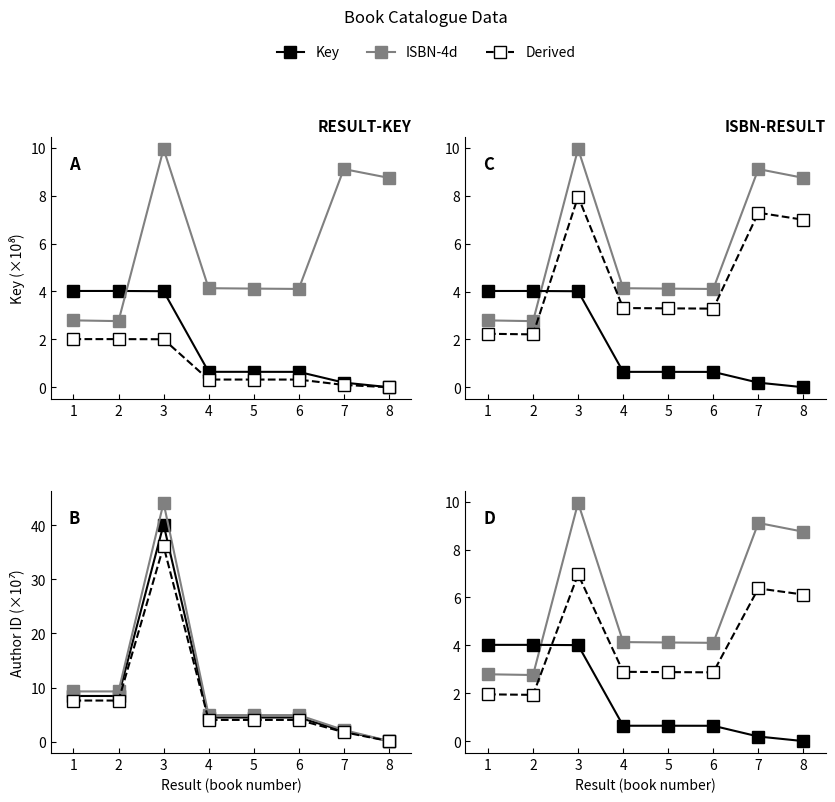

Does the chart have visible grid lines?

No